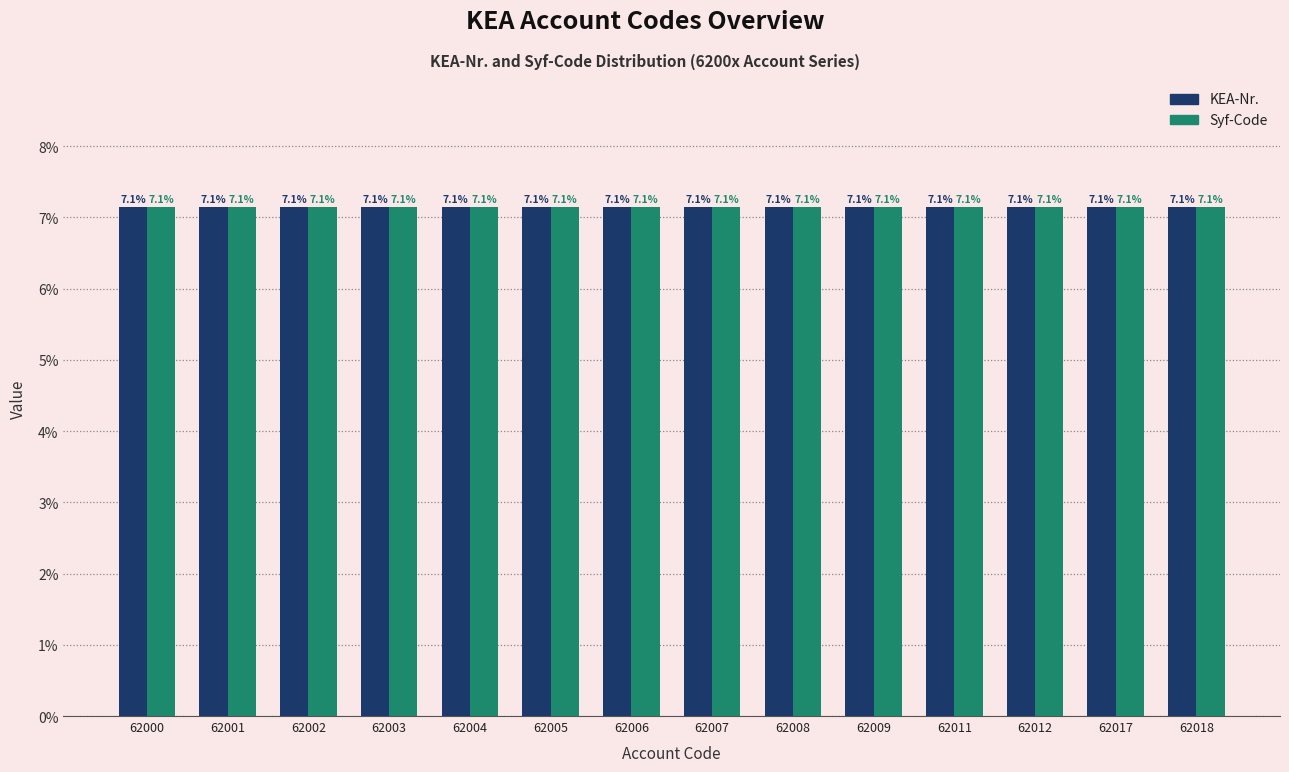

What is the value of the KEA-Nr. bar at the 6th from the left?

7.1